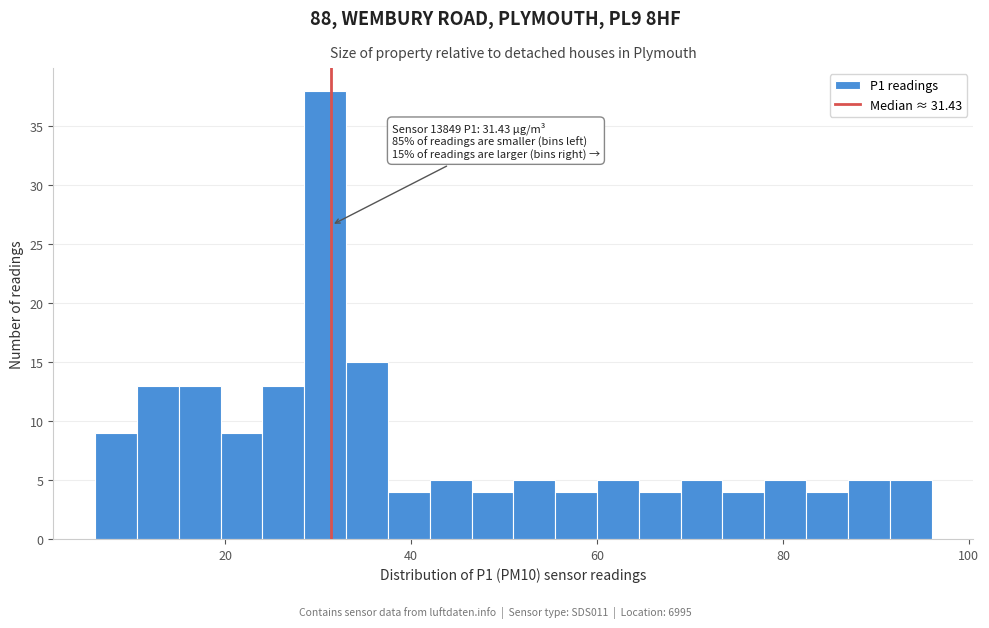

Around what value on the x-axis is the tallest bar? Give the approximate position of its centre, as read against the axis.

30